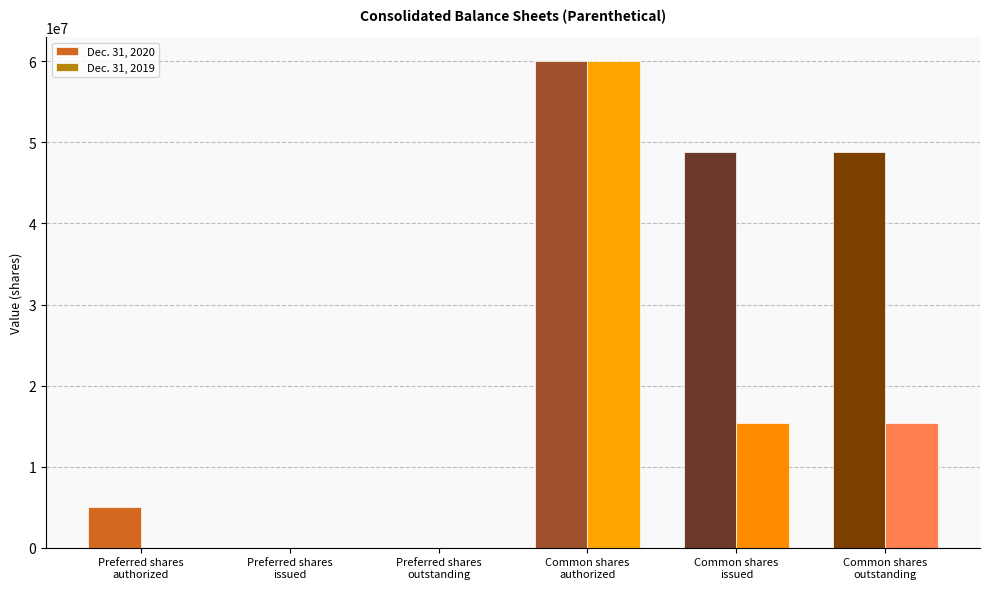

What is the maximum value shown in the chart?

60000000